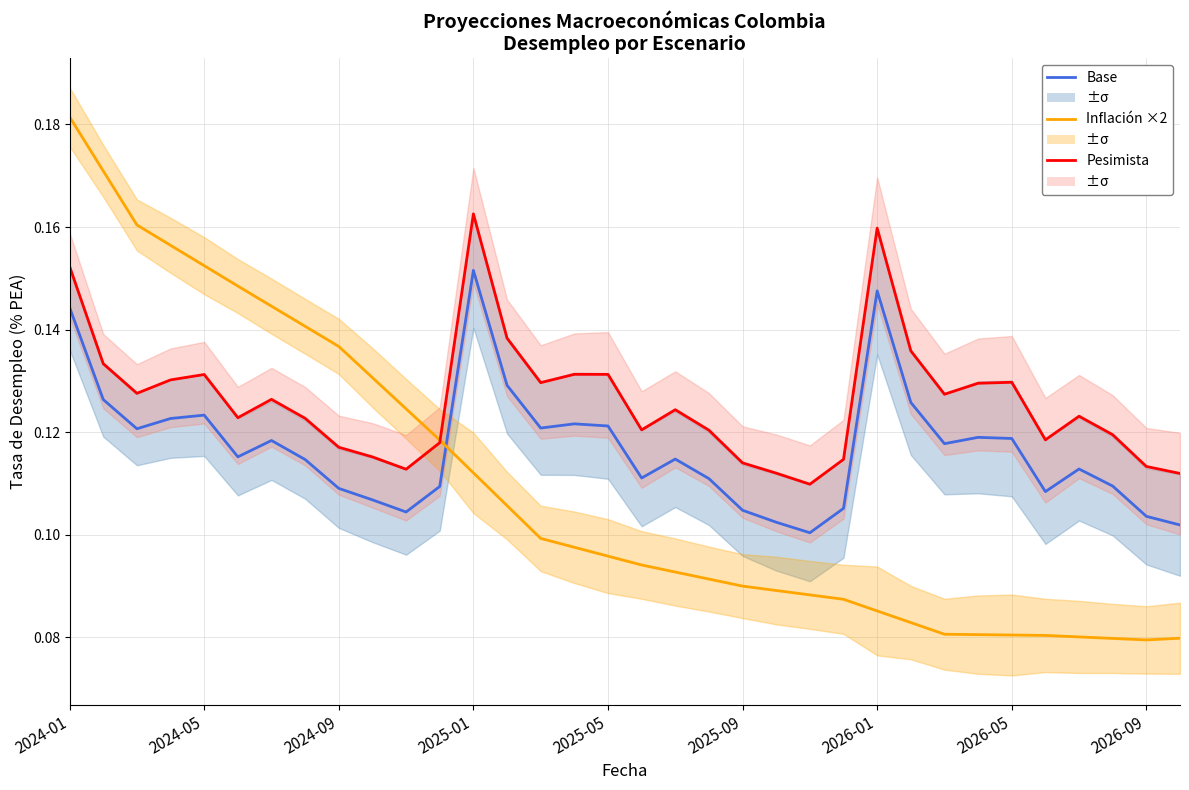

How many Inflación ×2 values are between 0 and 1?

34